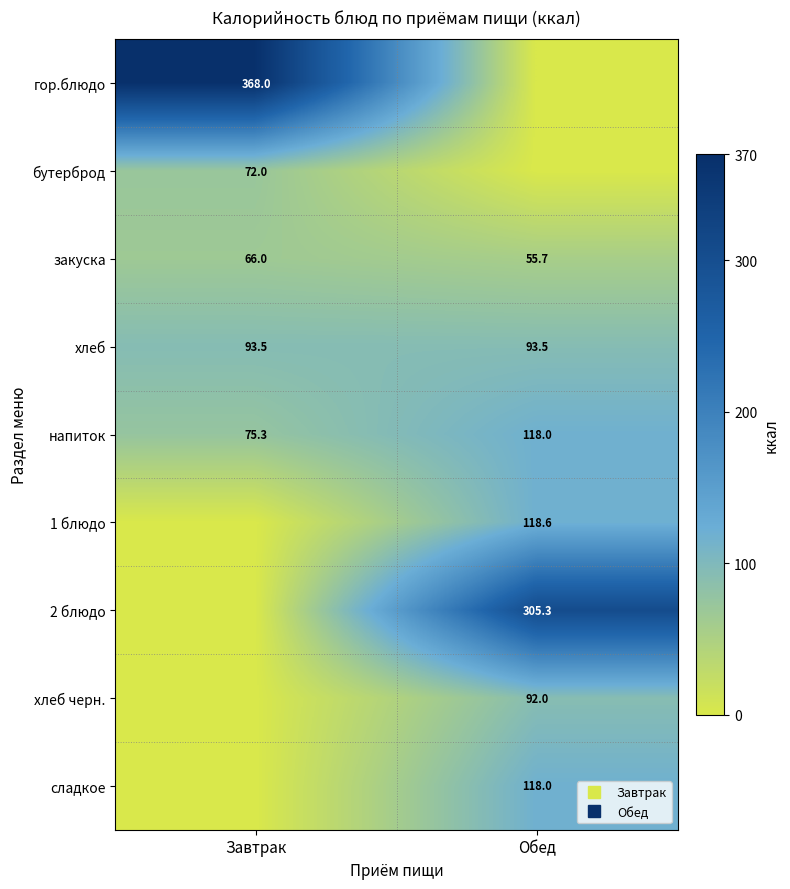

What is the difference between the highest and lowest values at Обед?

305.3